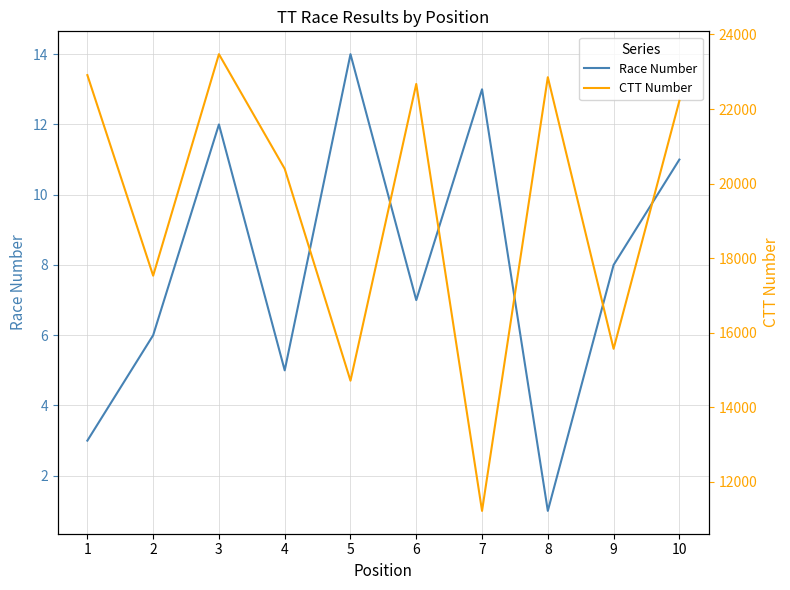

How many data points in CTT Number are above 22218?

4